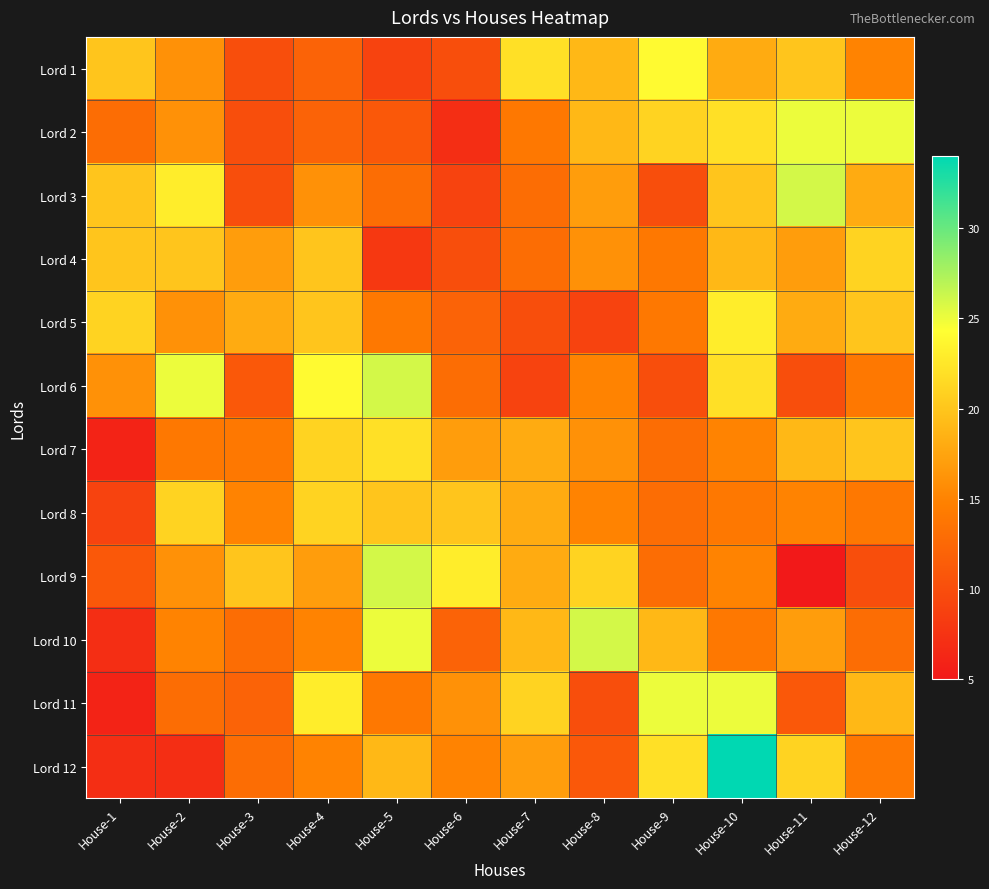

List the series in order of their peak value, highest first.

Lord 12, Lord 3, Lord 6, Lord 9, Lord 10, Lord 2, Lord 11, Lord 1, Lord 5, Lord 7, Lord 4, Lord 8